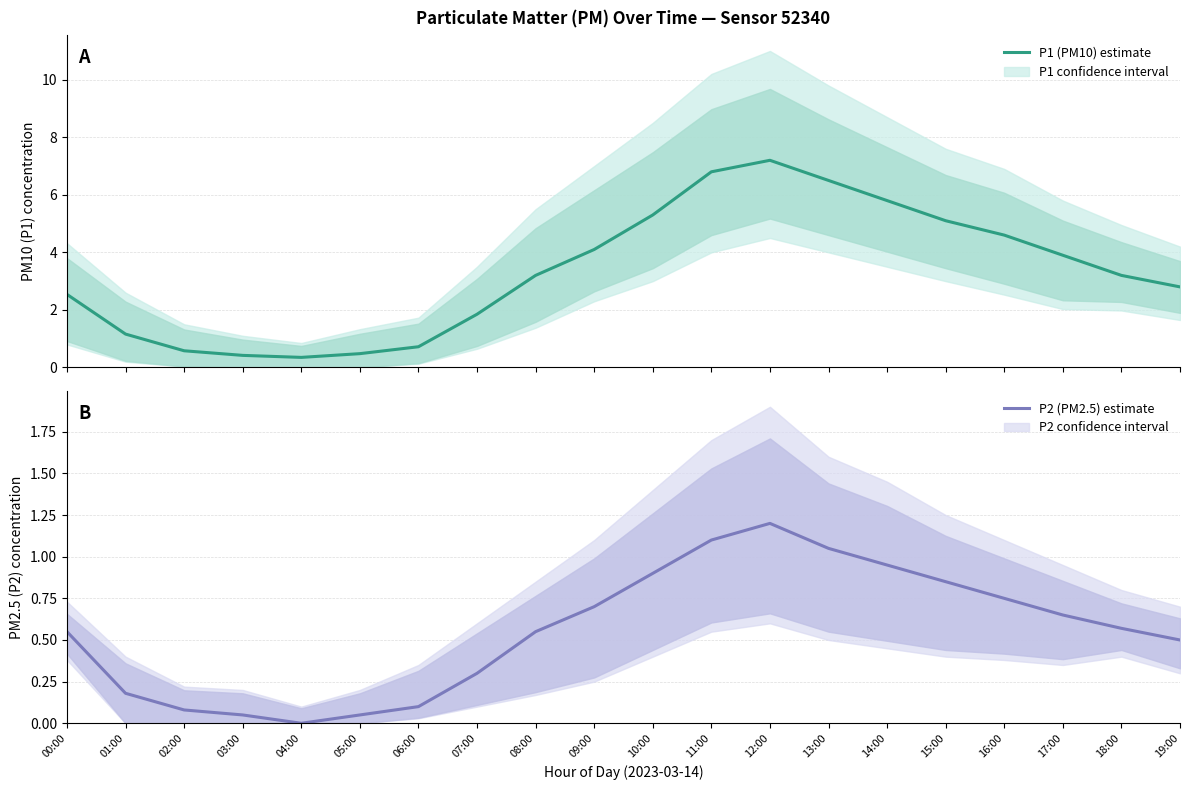

What is the average value of the P1 (PM10) series?

3.3